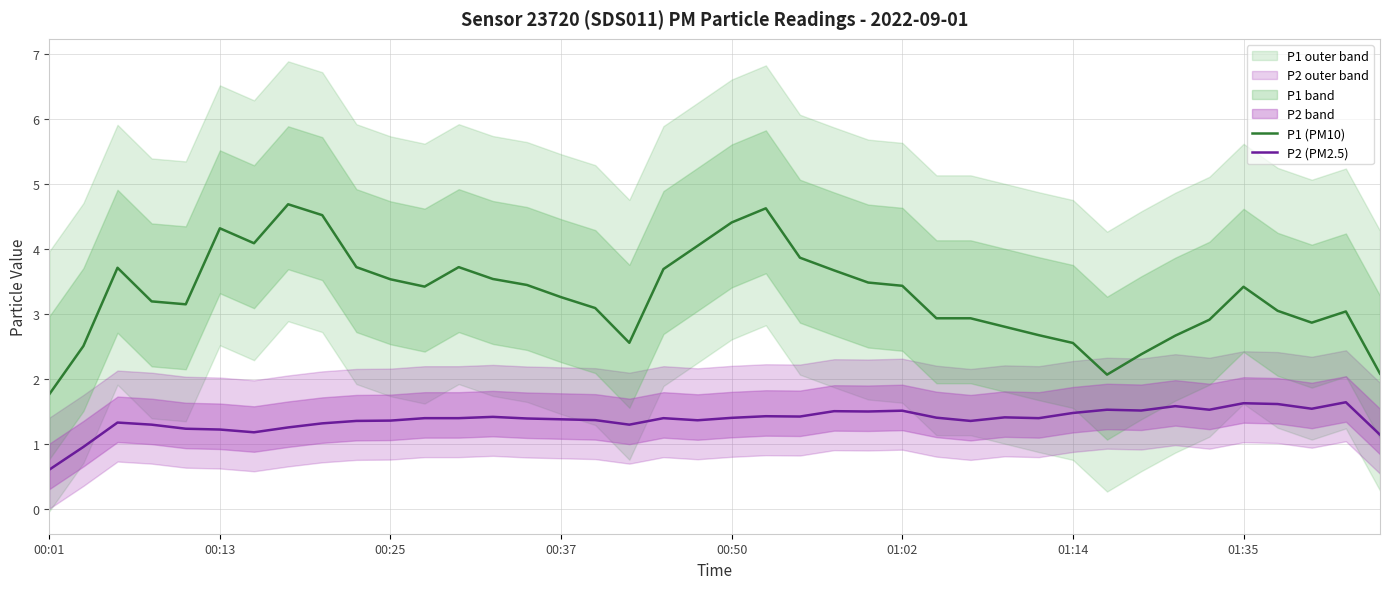

Is the value of P2 (PM2.5) at 01:02 greater than the value of P1 (PM10) at 00:25?

No